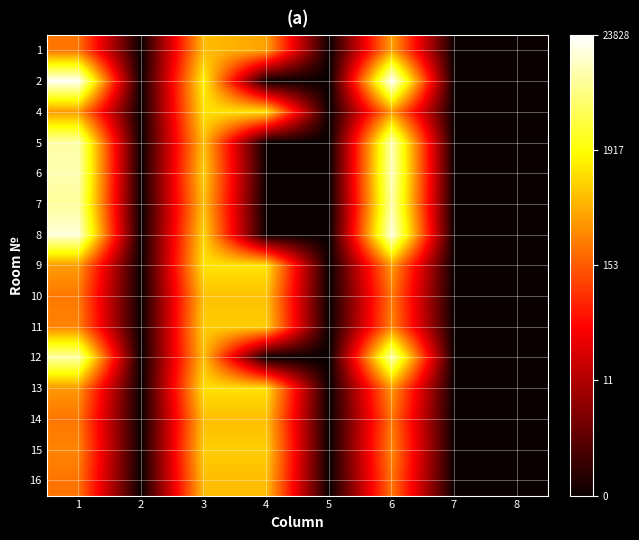

Rank the series at 7 from lowest to highest value.

1, 2, 4, 5, 6, 7, 8, 9, 10, 11, 12, 13, 14, 15, 16